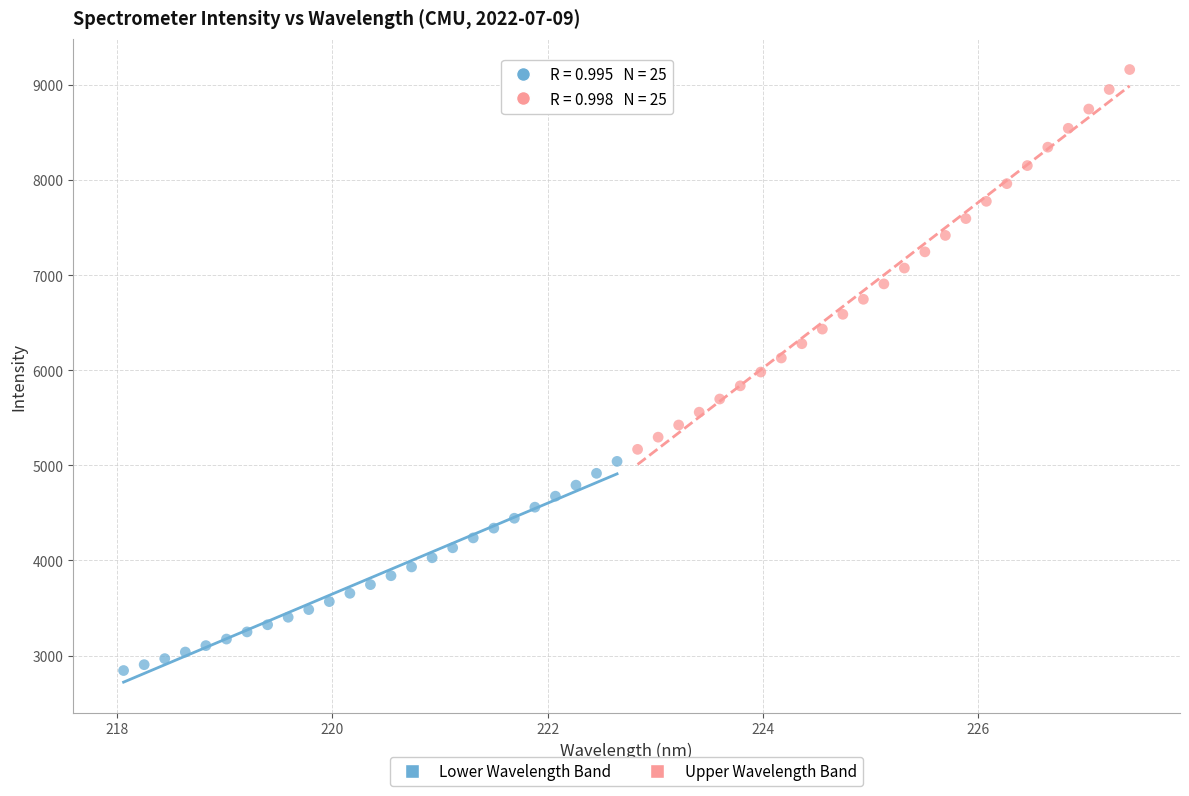

Which series contains the lowest Y value?

Lower Wavelength Band